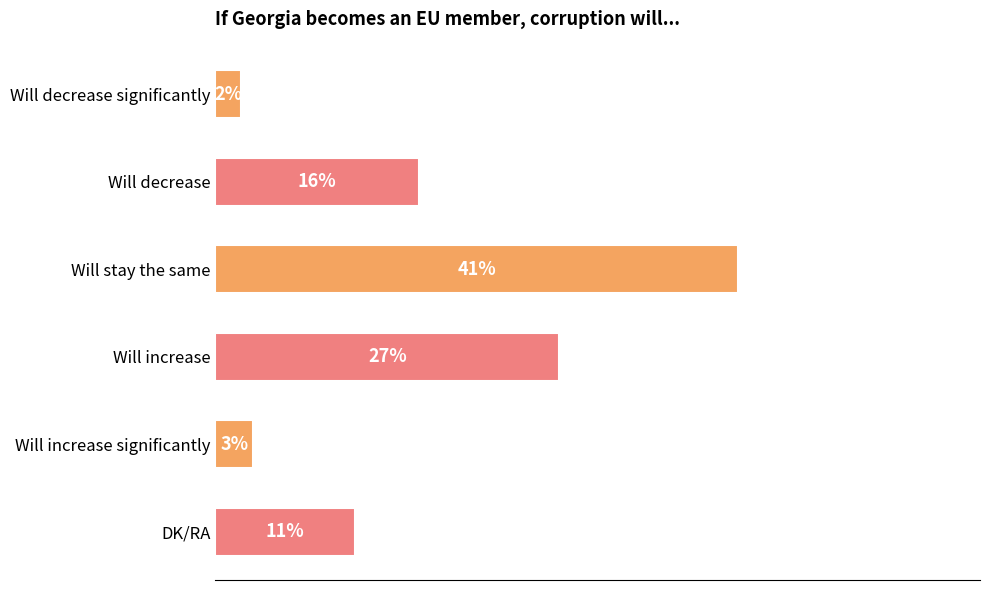

Which has a higher value, Will increase or Will decrease significantly?

Will increase